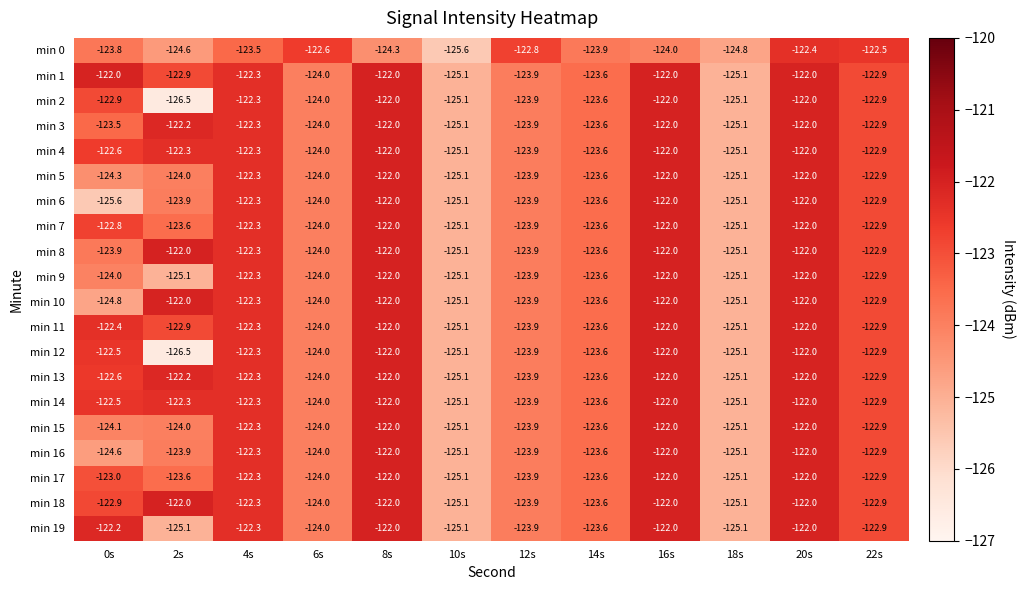

What is the difference between the highest and lowest values at 4s?

1.2